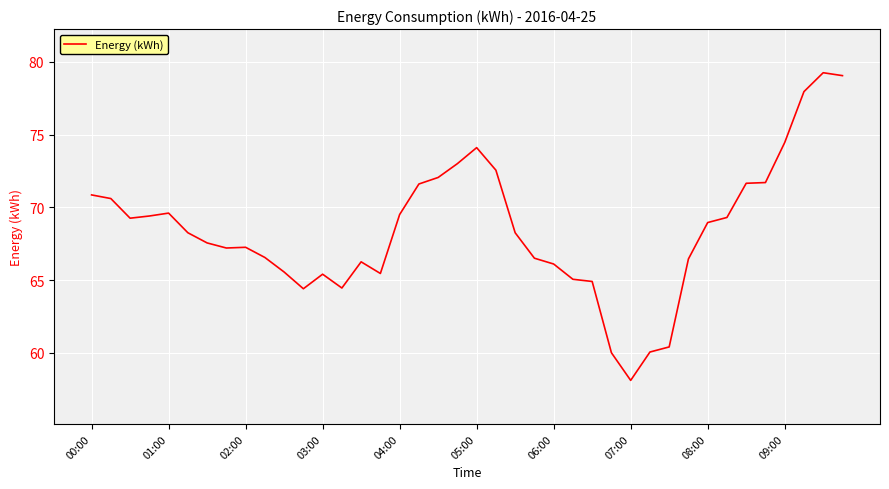

Does the chart display data point markers on the line(s)?

No